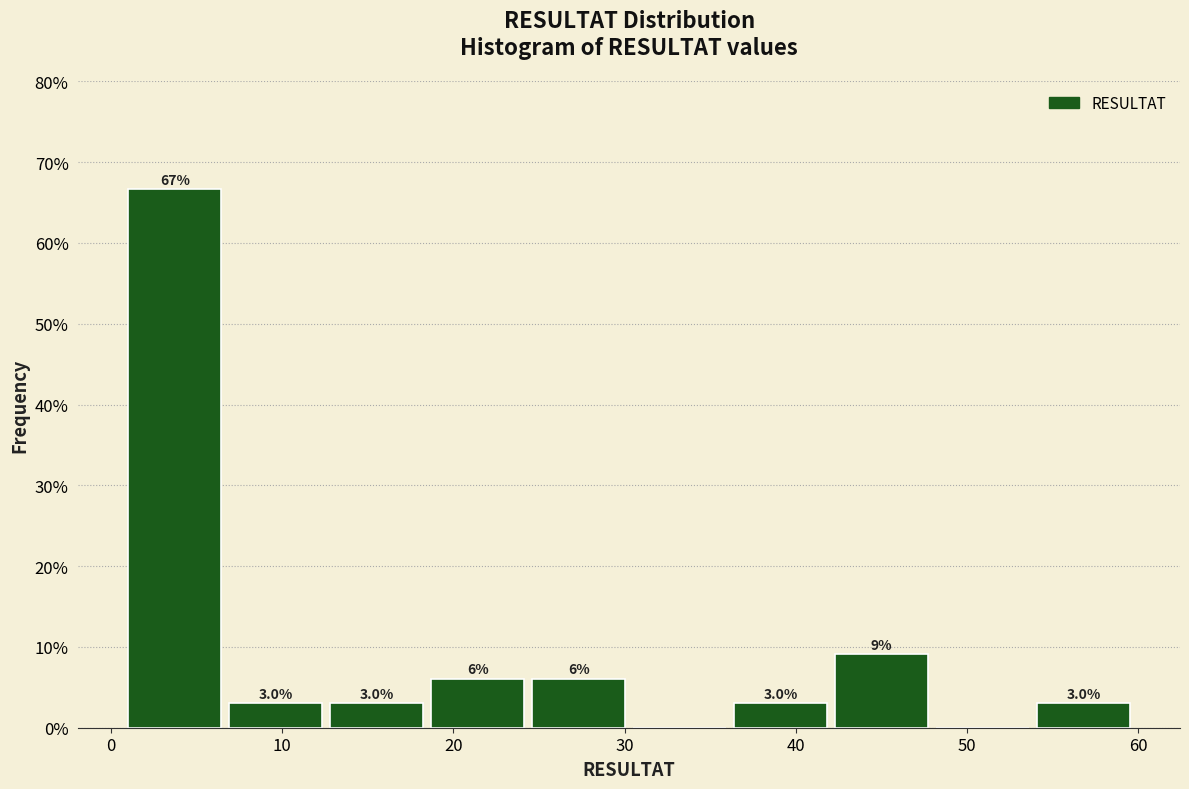

Which range on the x-axis has the tallest bar?

1.0 to 6.9